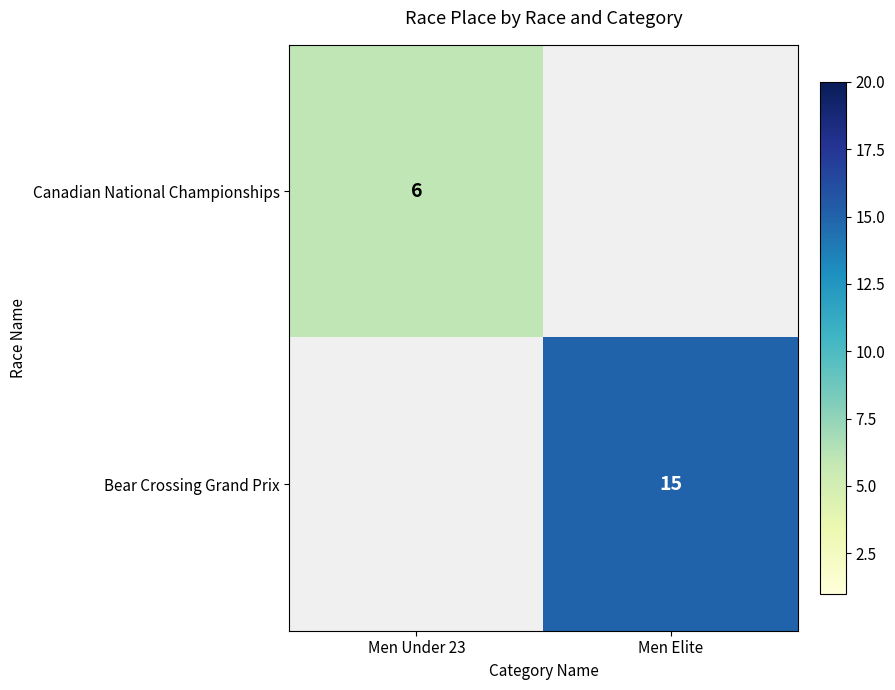

The value of Canadian National Championships at Men Under 23 is 6. True or false?

True